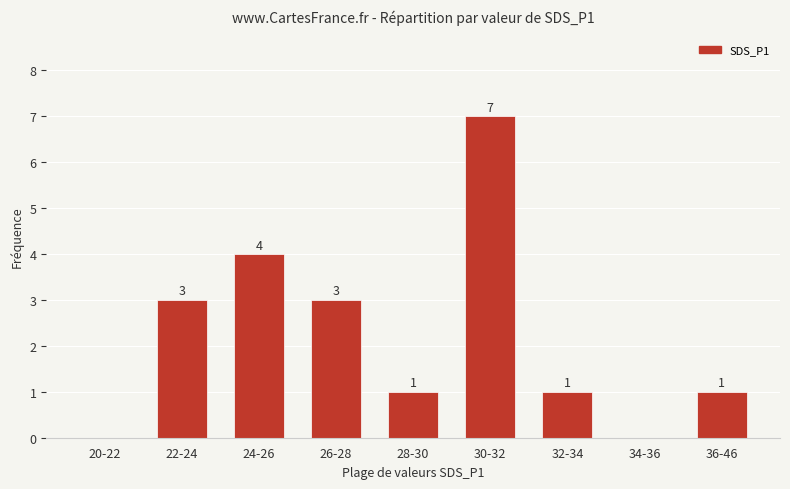

The value at 20-22 is 0. True or false?

True